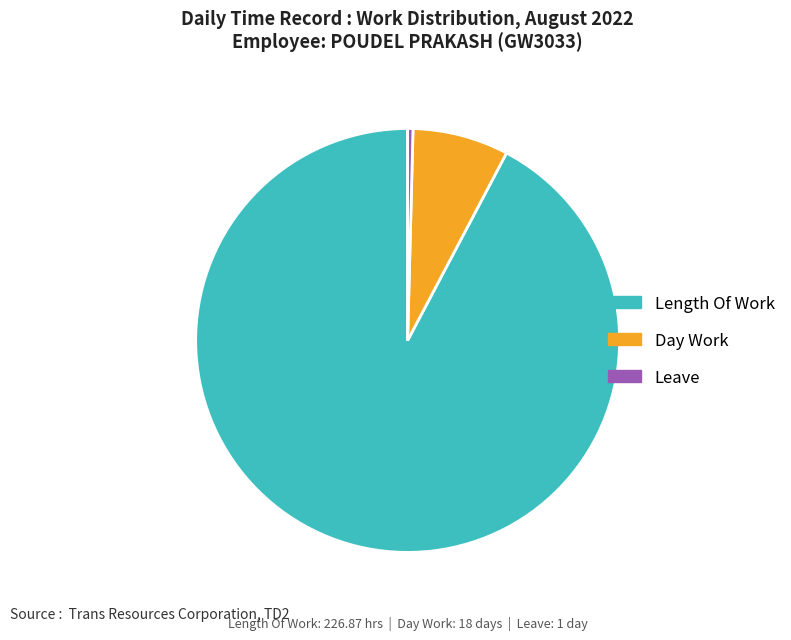

Count the number of slices in the pie.

3